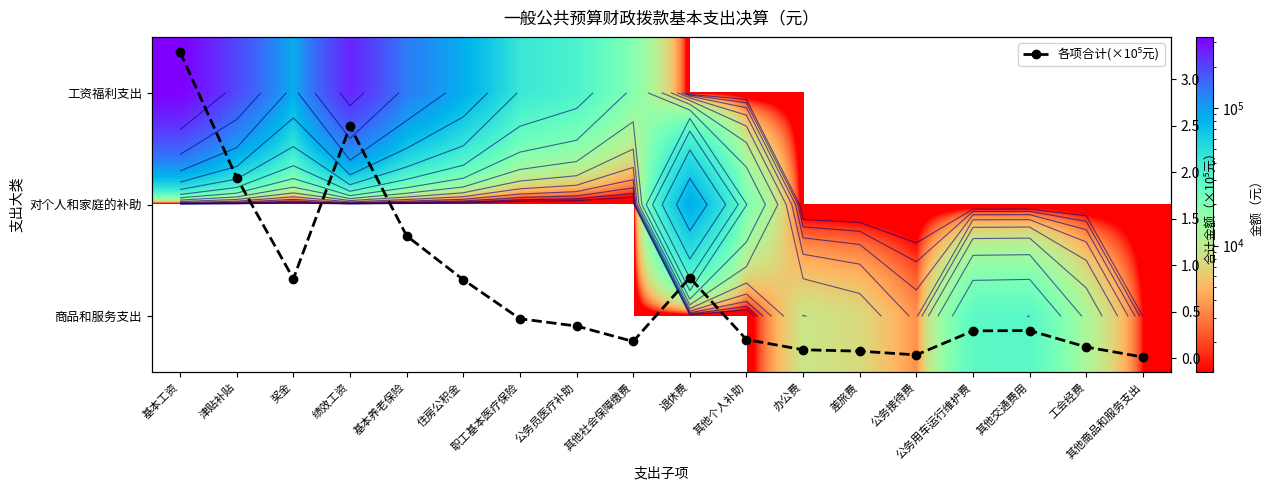

Is the value of 商品和服务支出 at 职工基本医疗保险 greater than the value of 工资福利支出 at 办公费?

No